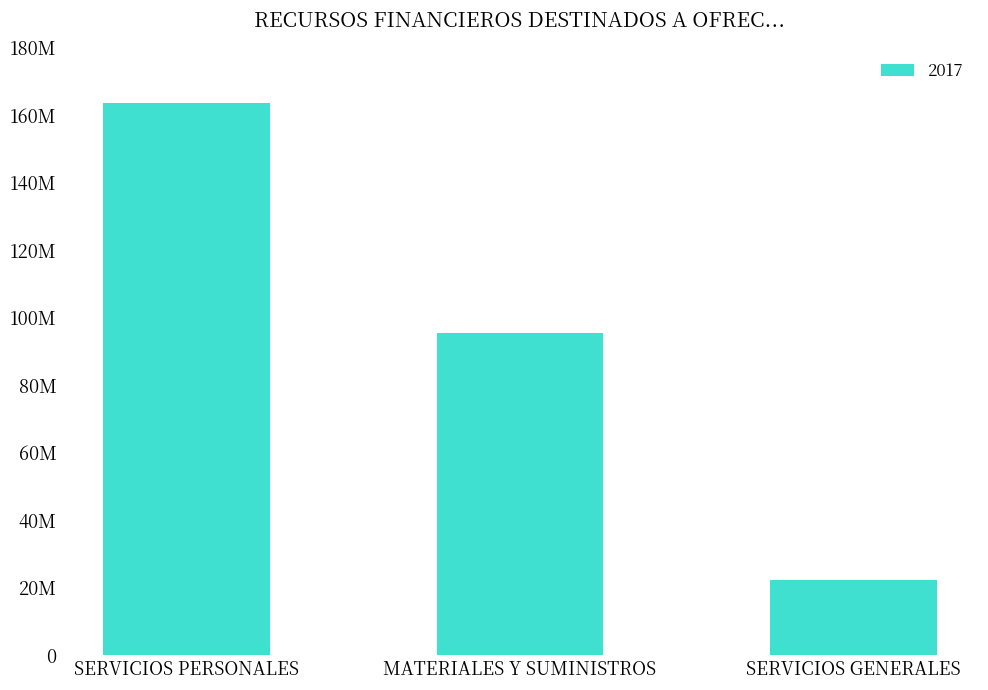

Reading left to right, transcribe all the data shown in this chart.

SERVICIOS PERSONALES=163646537.0	MATERIALES Y SUMINISTROS=95335776.6	SERVICIOS GENERALES=22296587.2